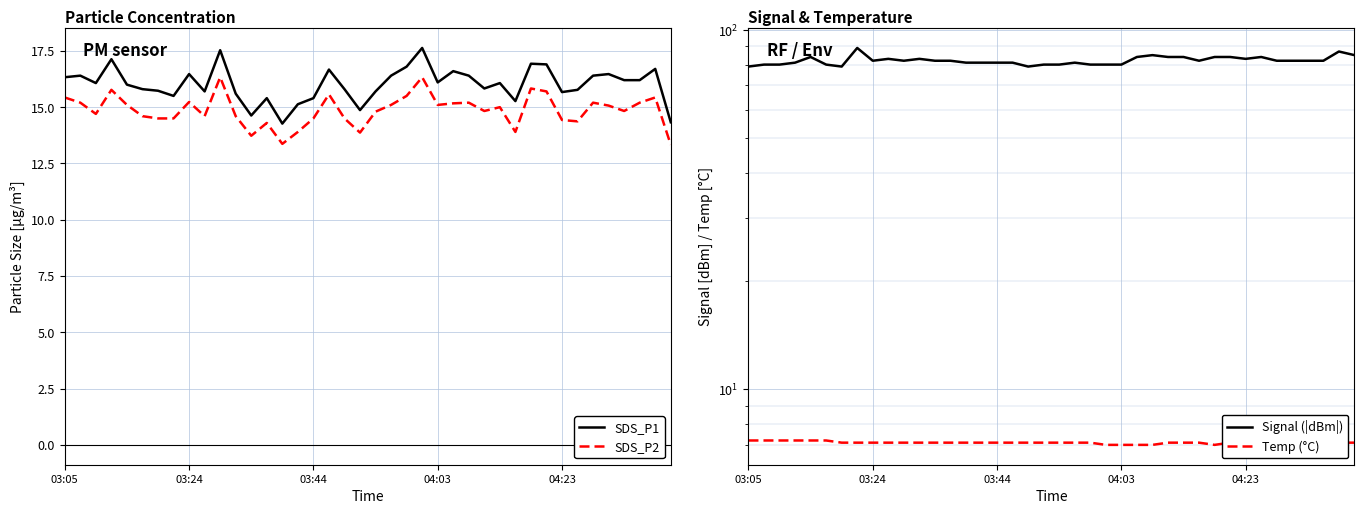

True or false: SDS_P2 and Signal (|dBm|) cross at least once.

False